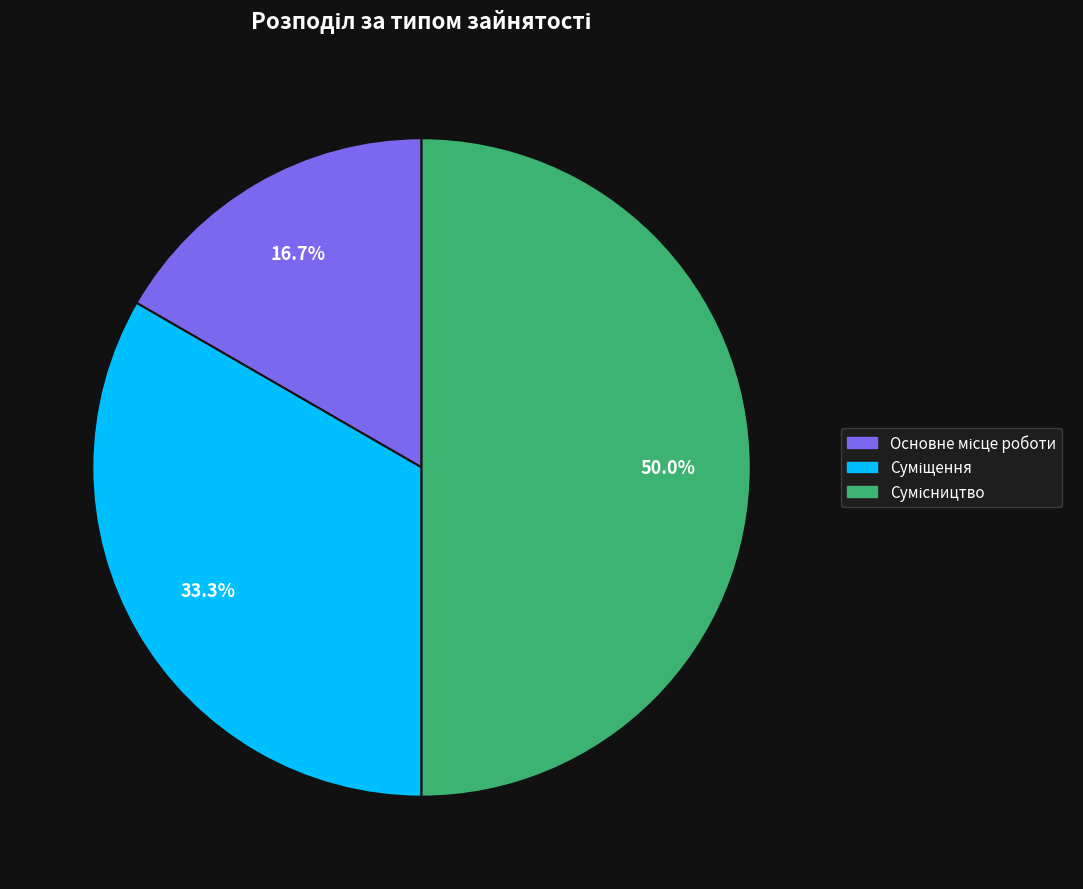

What percentage do Суміщення and Основне місце роботи together represent?

50.0%